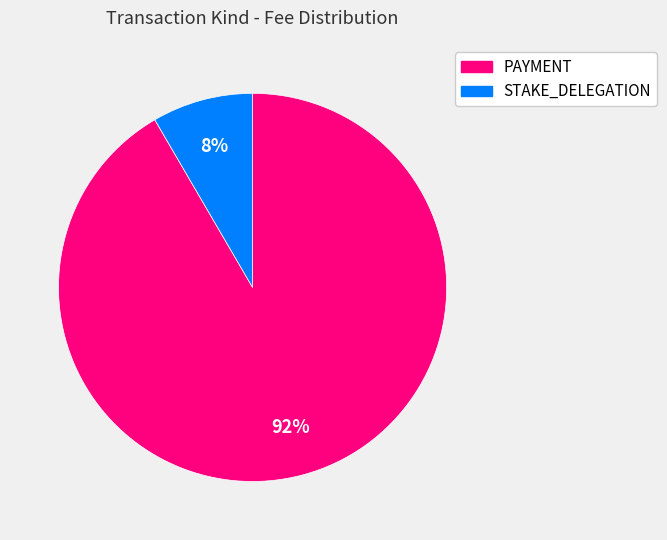

To the nearest percent, what is the average slice percentage?

50%